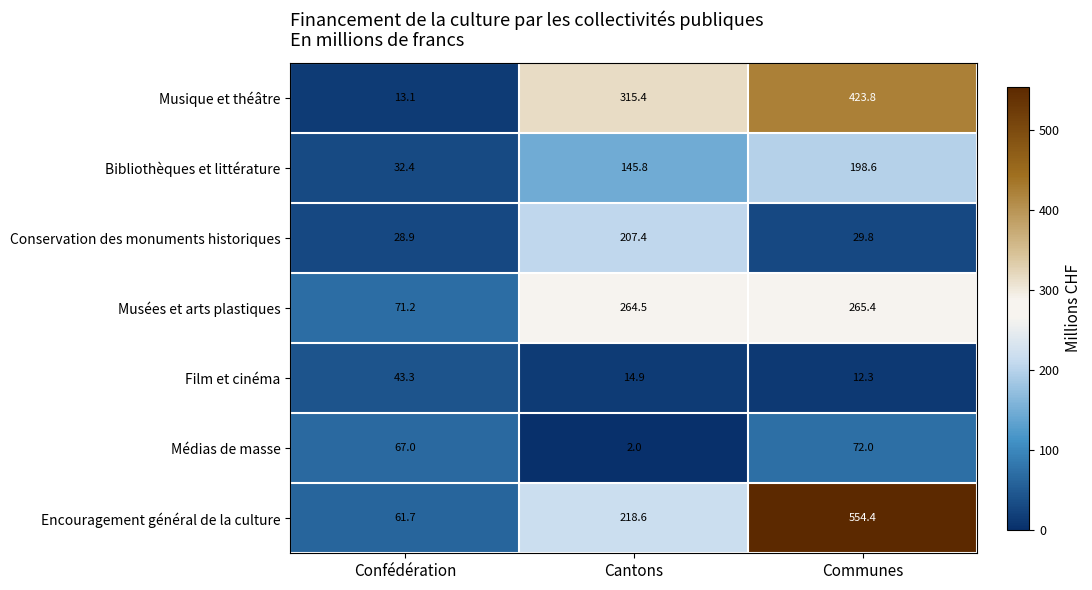

Between Cantons and Communes, which series saw the biggest shift?

Encouragement général de la culture